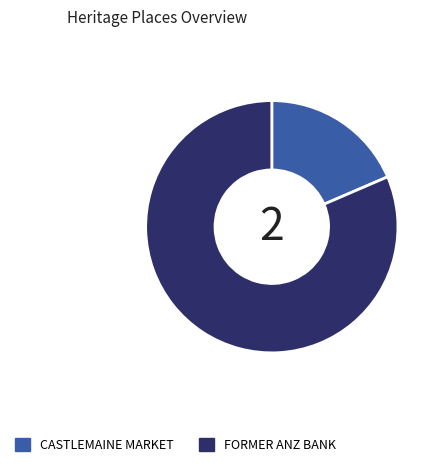

Combined, do CASTLEMAINE MARKET and FORMER ANZ BANK account for over 50%?

Yes